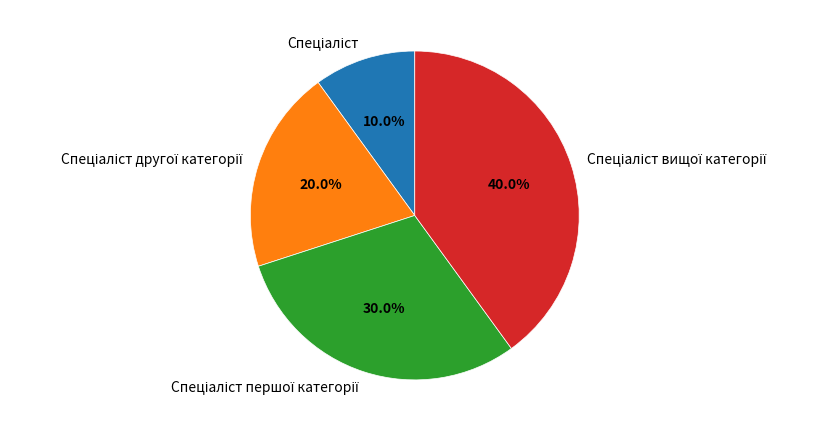

Is there a majority slice in this chart?

No